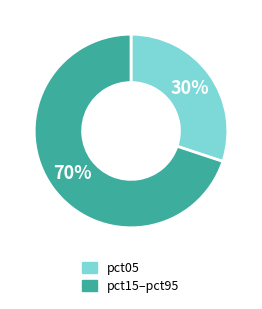

Is there a majority slice in this chart?

Yes